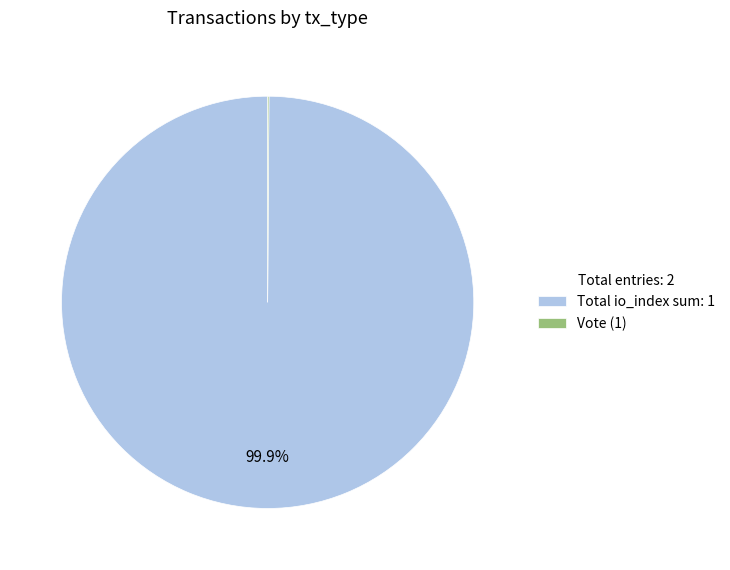

Is there any slice that represents more than half of the pie?

Yes